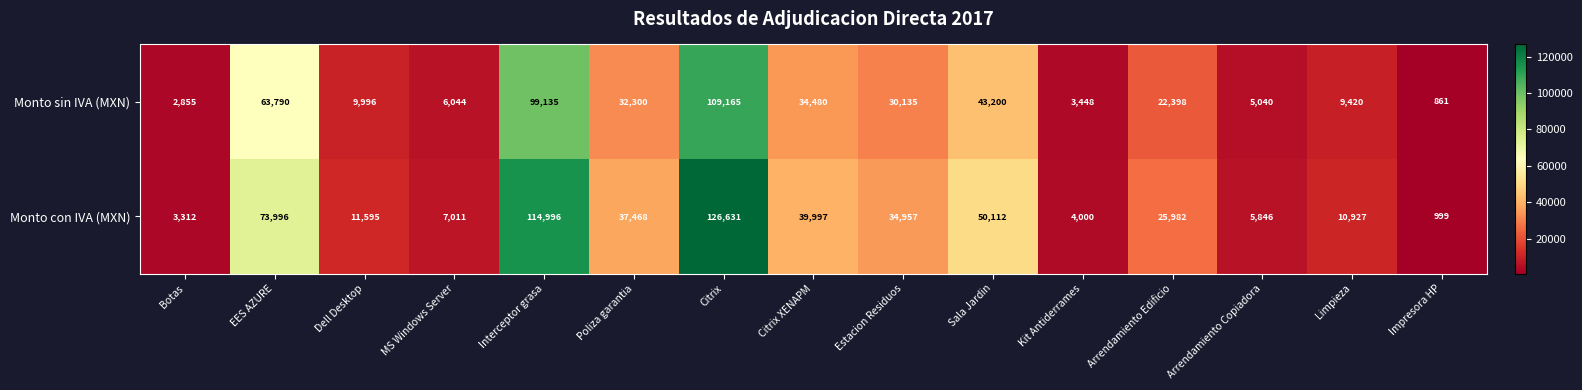

What is the difference between the second highest and second lowest values in the Monto sin IVA (MXN) series?

96280